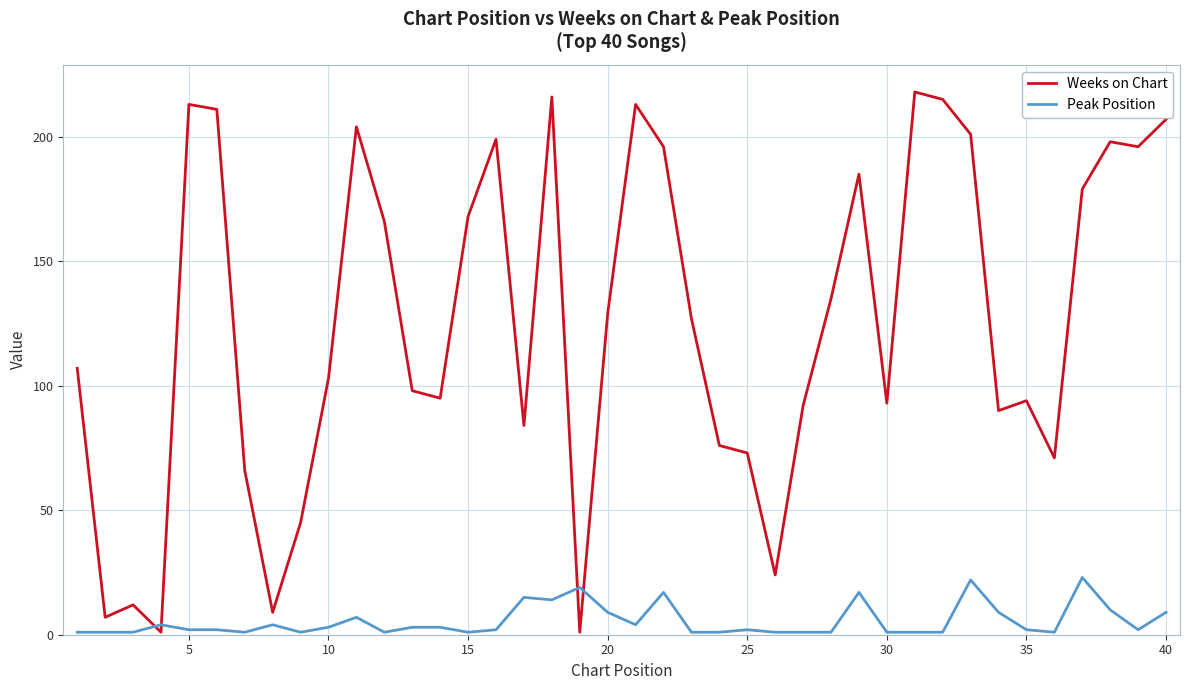

List the series in order of their overall mean, lowest first.

Peak Position, Weeks on Chart